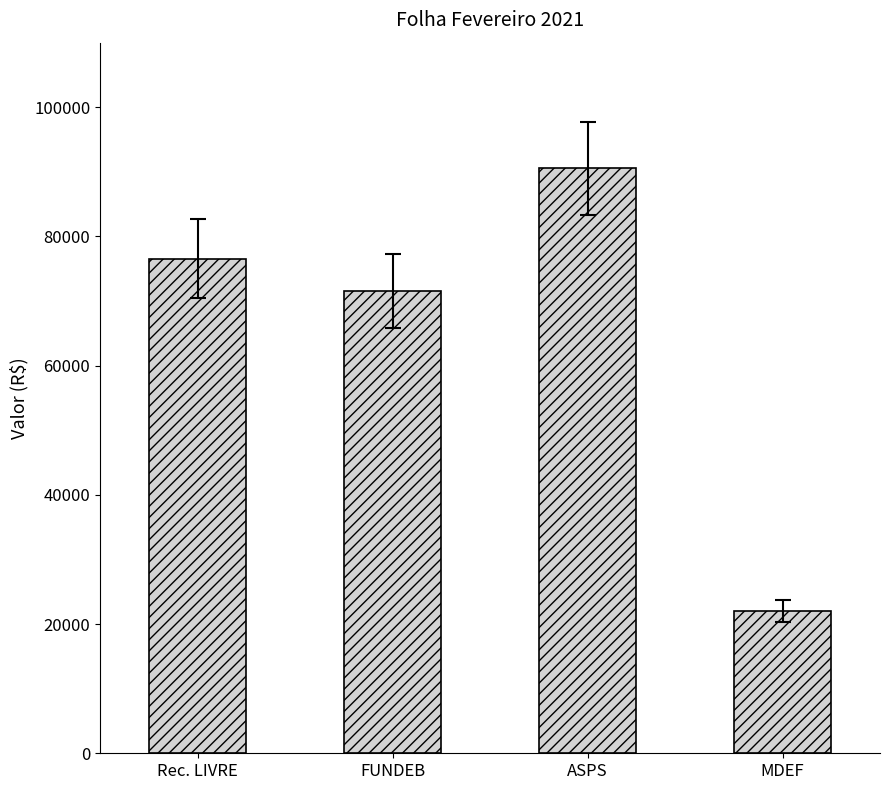

Which has a higher value, ASPS or Rec. LIVRE?

ASPS